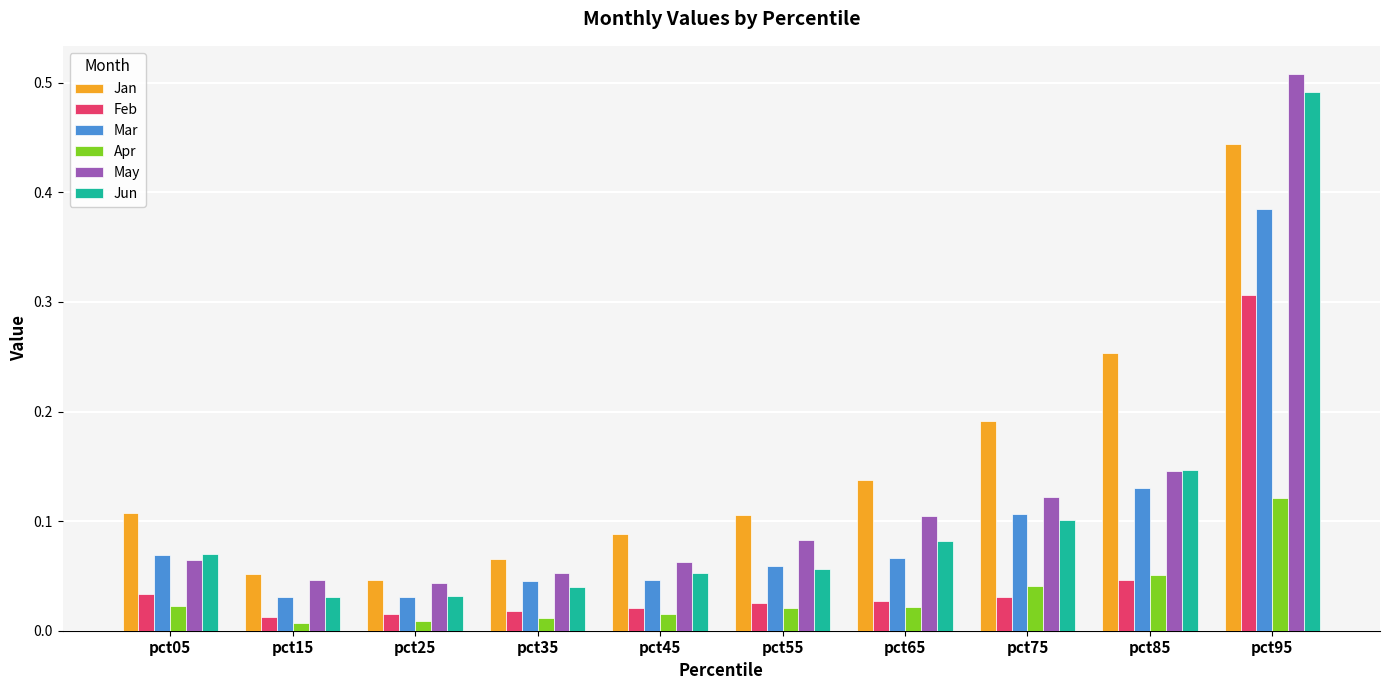

What is the sum of all Jan values?

1.5